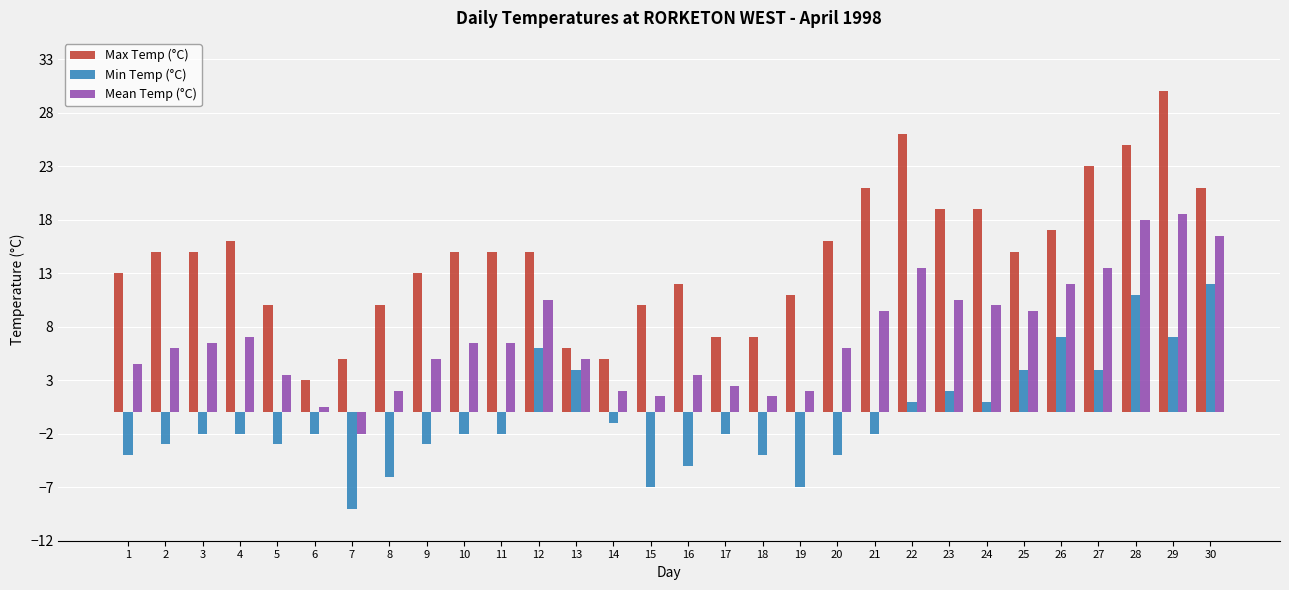

Is the value of Max Temp (°C) at 24 greater than the value of Min Temp (°C) at 11?

Yes